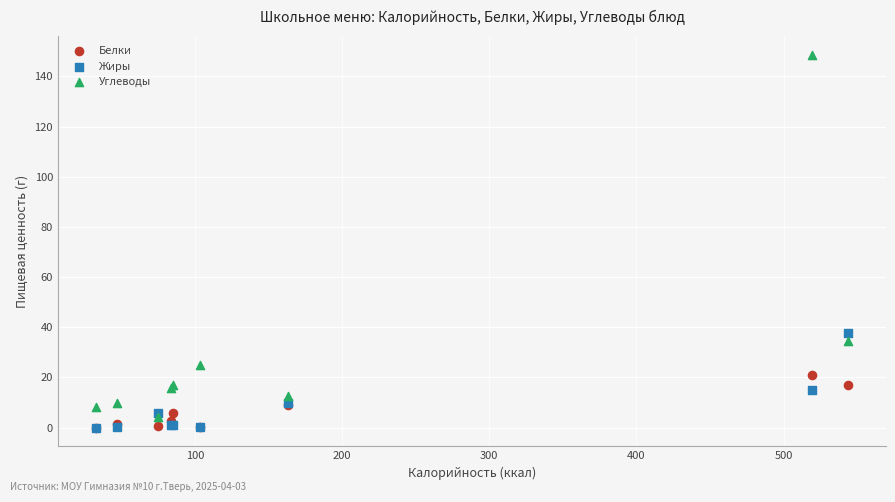

What are all the series names shown in the legend?

Белки, Жиры, Углеводы